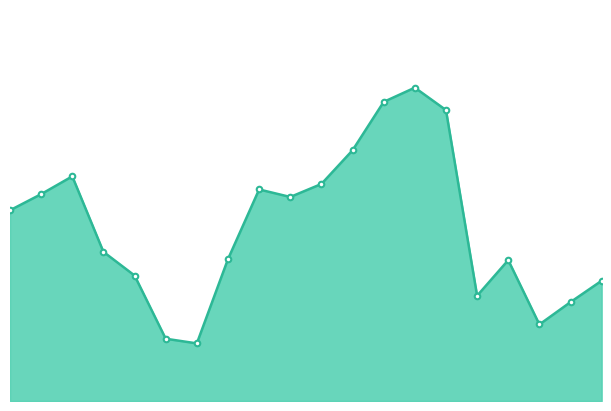

Reading left to right, list all the values displayed in this chart.

31952	34654	37637	24990	21022	10433	9651	23767	35441	34181	36358	42001	50110	52493	48739	17634	23600	12819	16571	20148